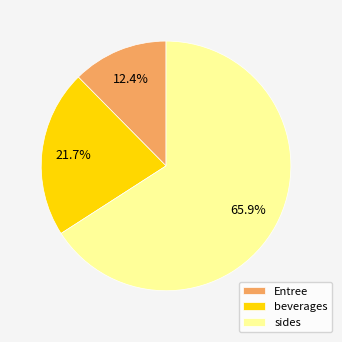

What percentage is NOT represented by Entree?

87.6%